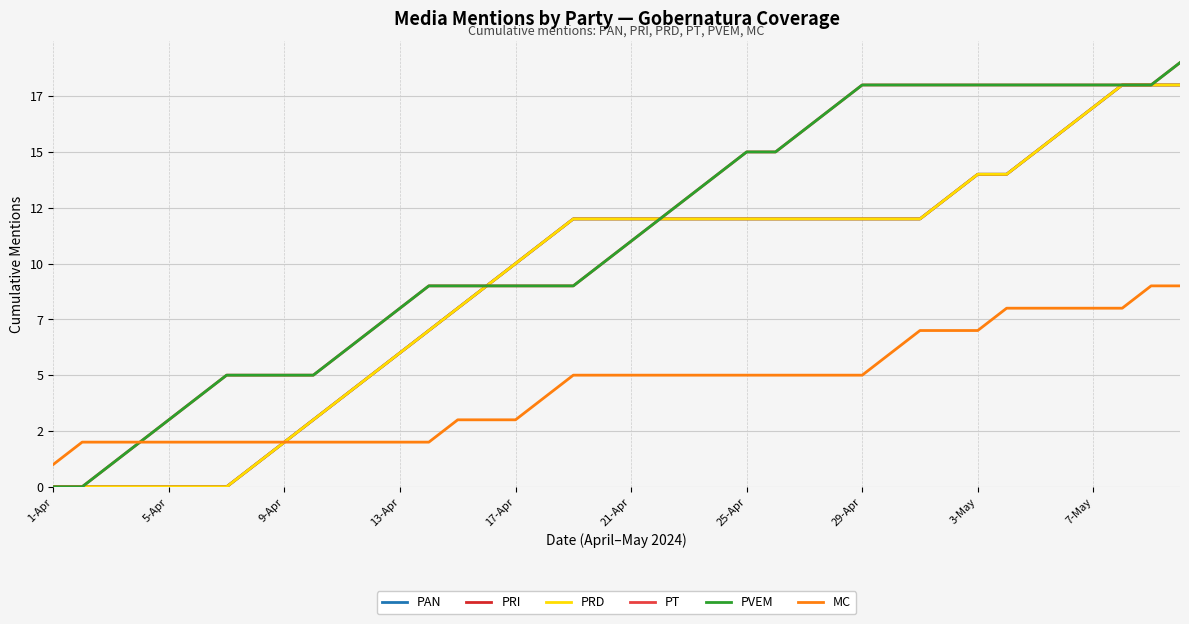

Is this an area chart (filled region under the line)?

No